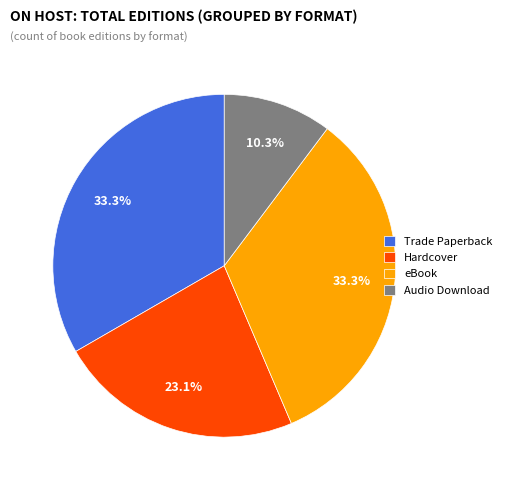

To the nearest percent, what percentage of the pie is Hardcover?

23%